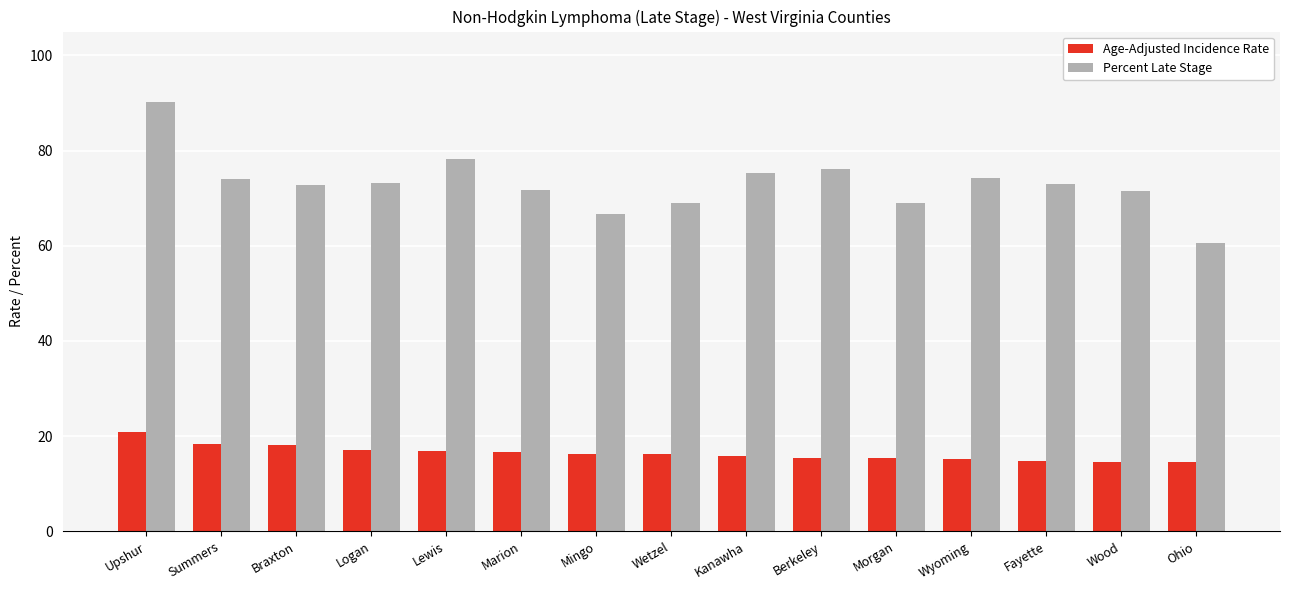

What is the smallest value displayed?

14.5